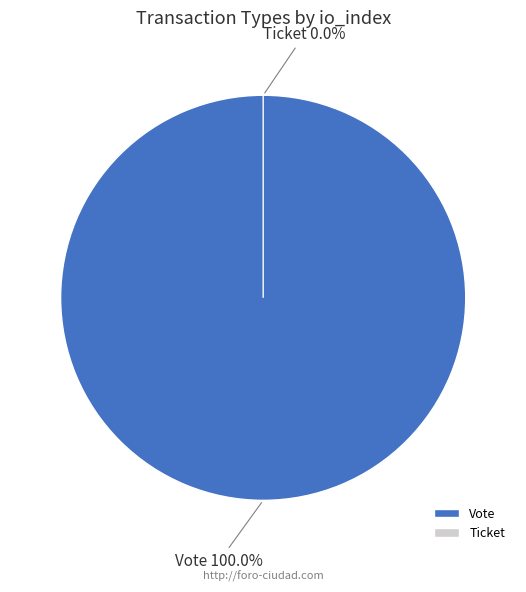

Which slice represents more than half of the pie?

Vote